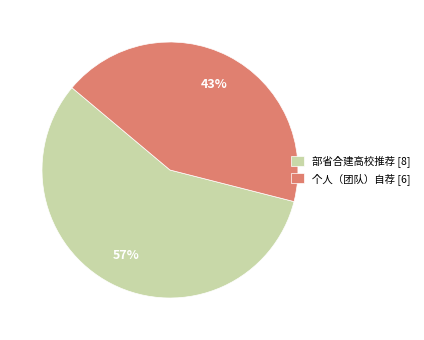

What is the smallest slice in the pie chart?

个人（团队）自荐